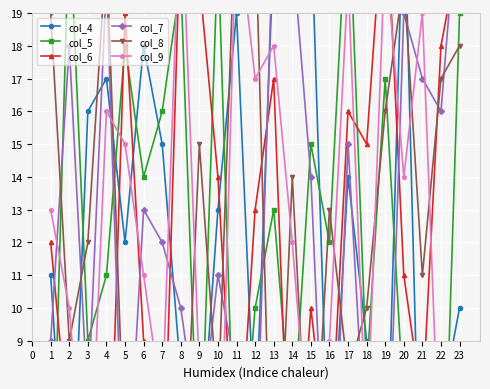

What is the minimum value shown in the chart?

1